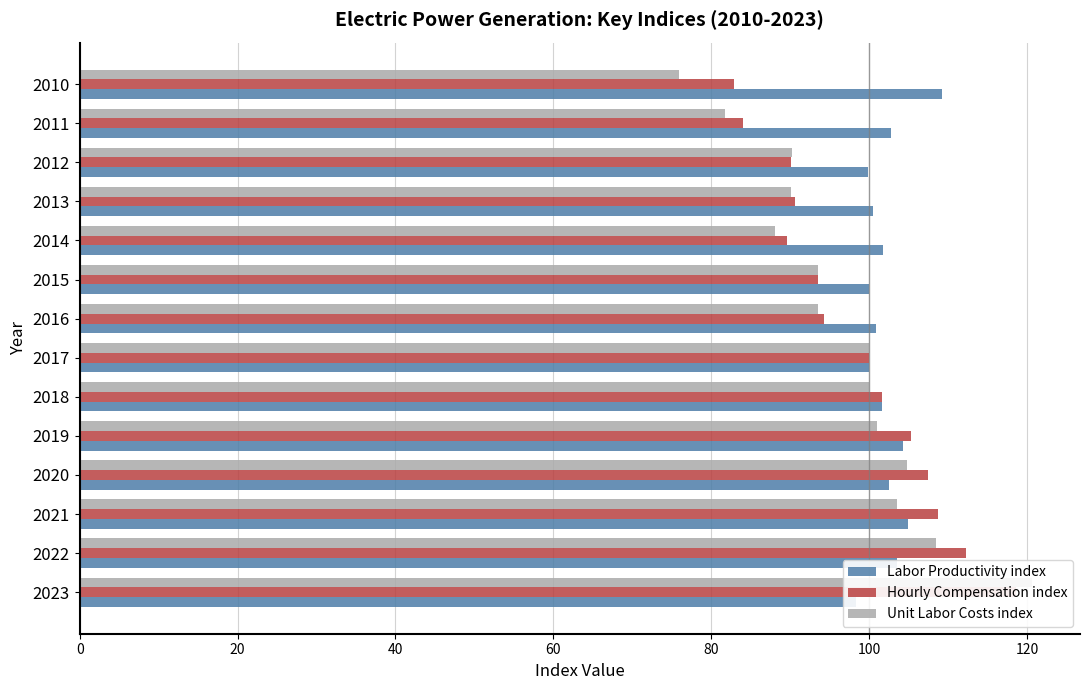

What are all the series names shown in the legend?

Labor Productivity index, Hourly Compensation index, Unit Labor Costs index